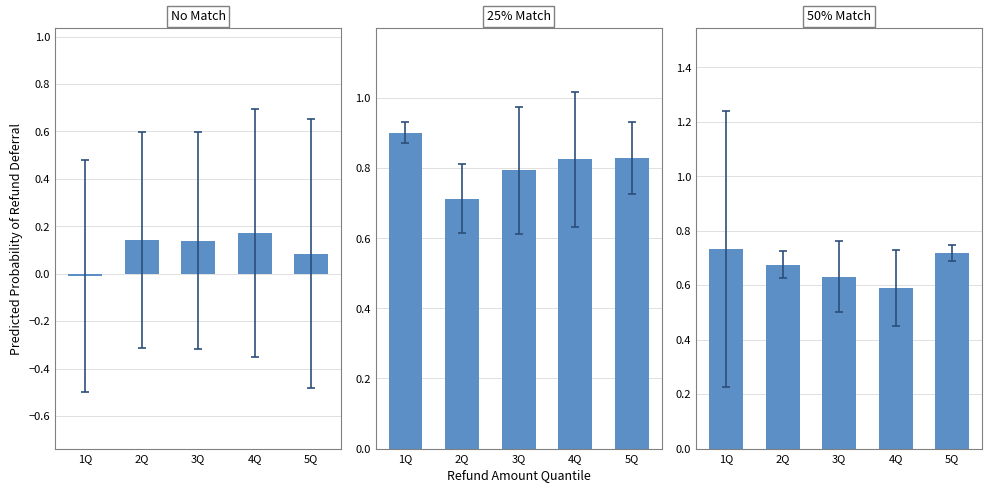

Is the value of 50% Match at 4Q greater than the value of No Match at 4Q?

Yes